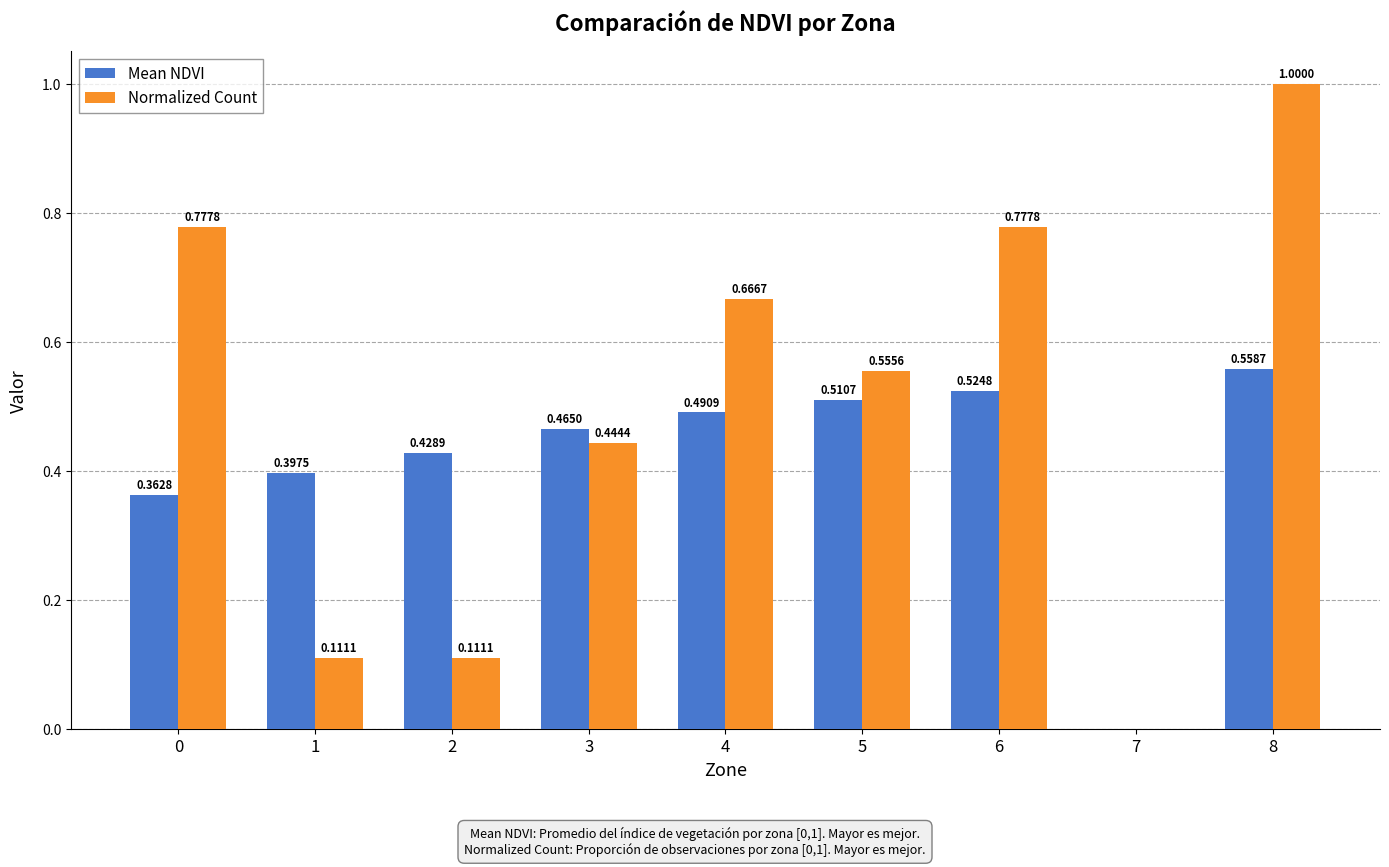

What is the greatest value displayed?

1.0